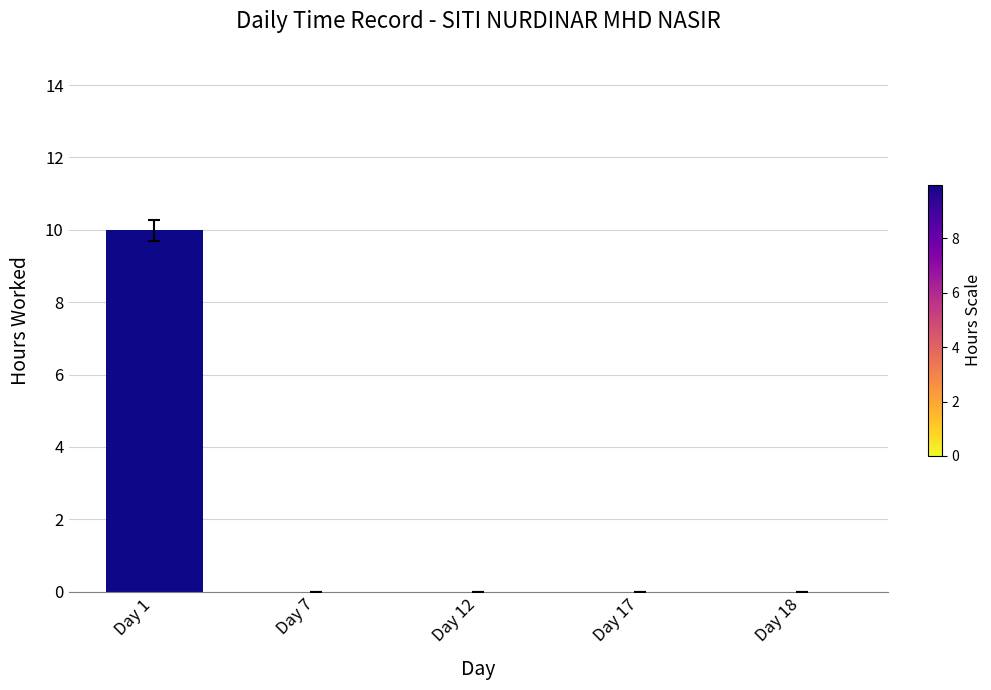

What is the sum of all values?

10.0